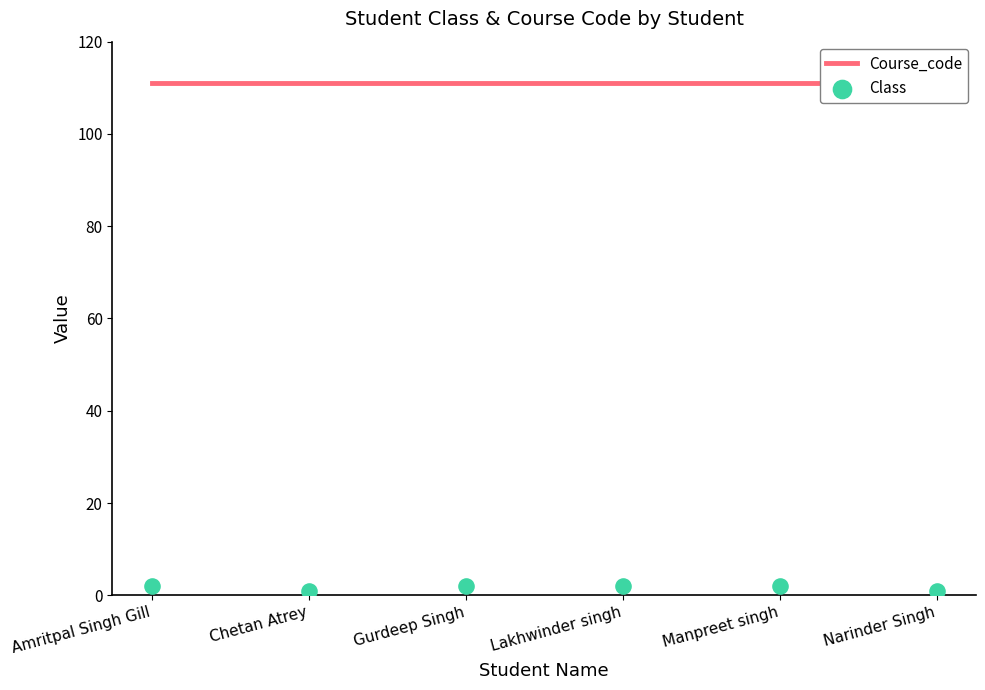

Which series reaches the minimum Y coordinate?

Class